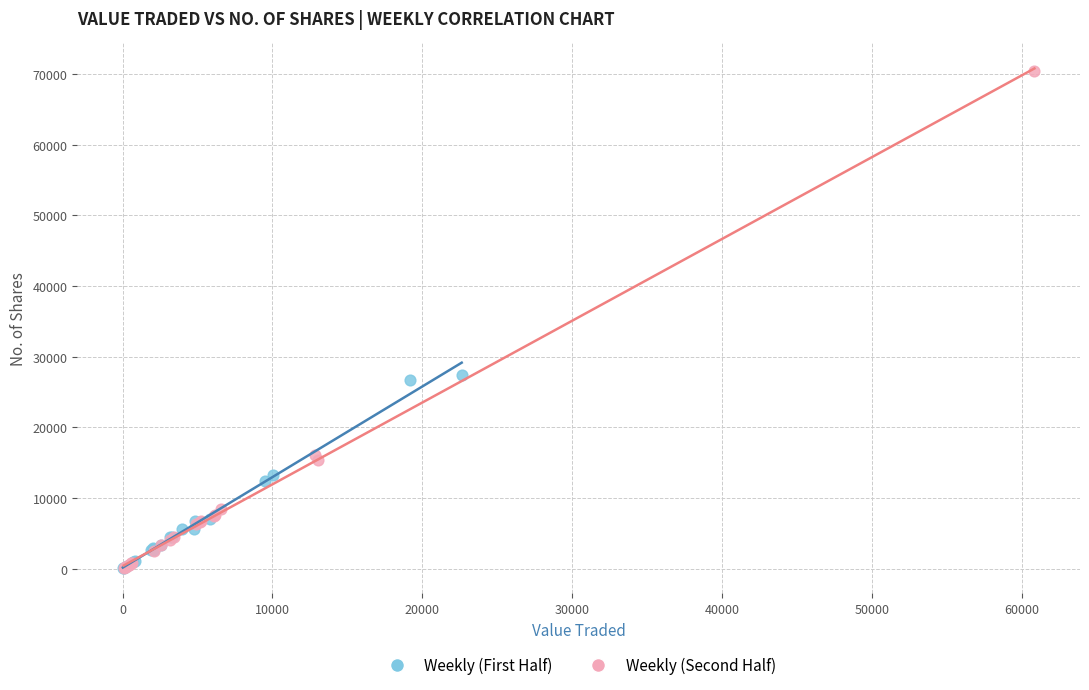

Which series reaches the maximum Y coordinate?

Weekly (Second Half)